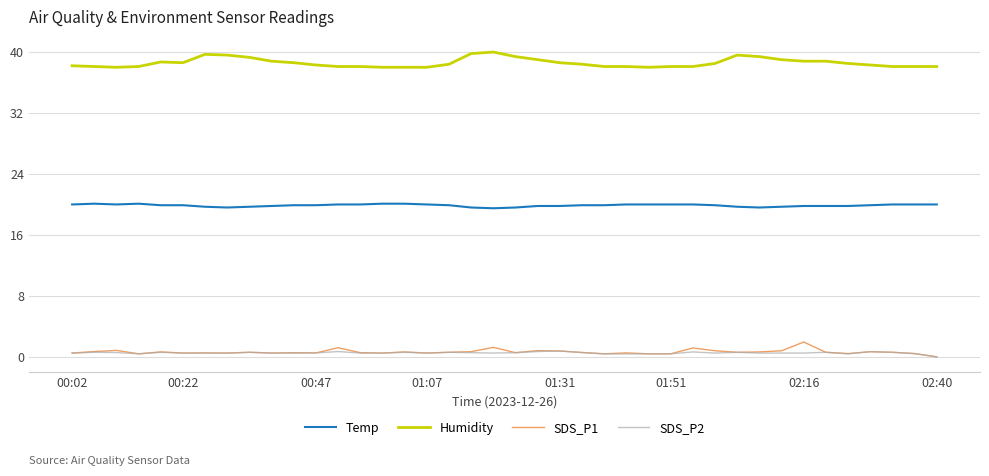

What is the maximum value shown in the chart?

40.0